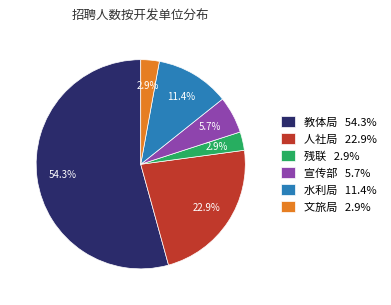

What percentage do 水利局 and 文旅局 together represent?

14.3%